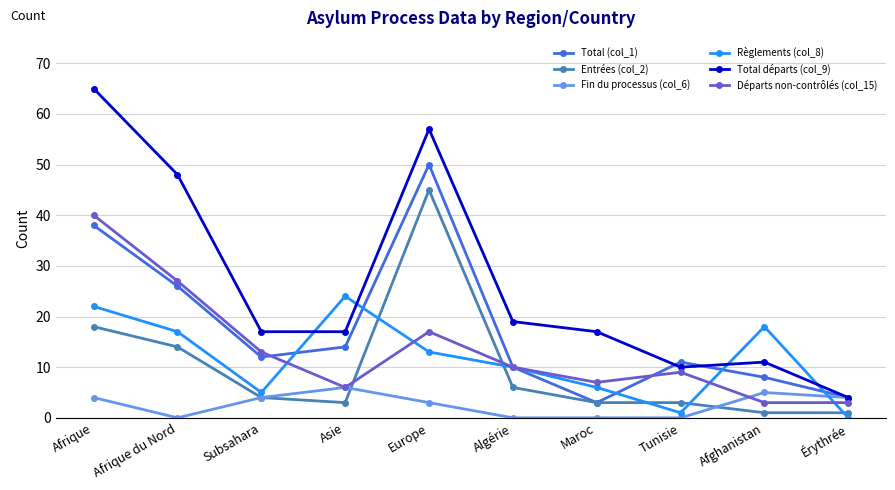

Which series has the widest spread of values?

Total départs (col_9)